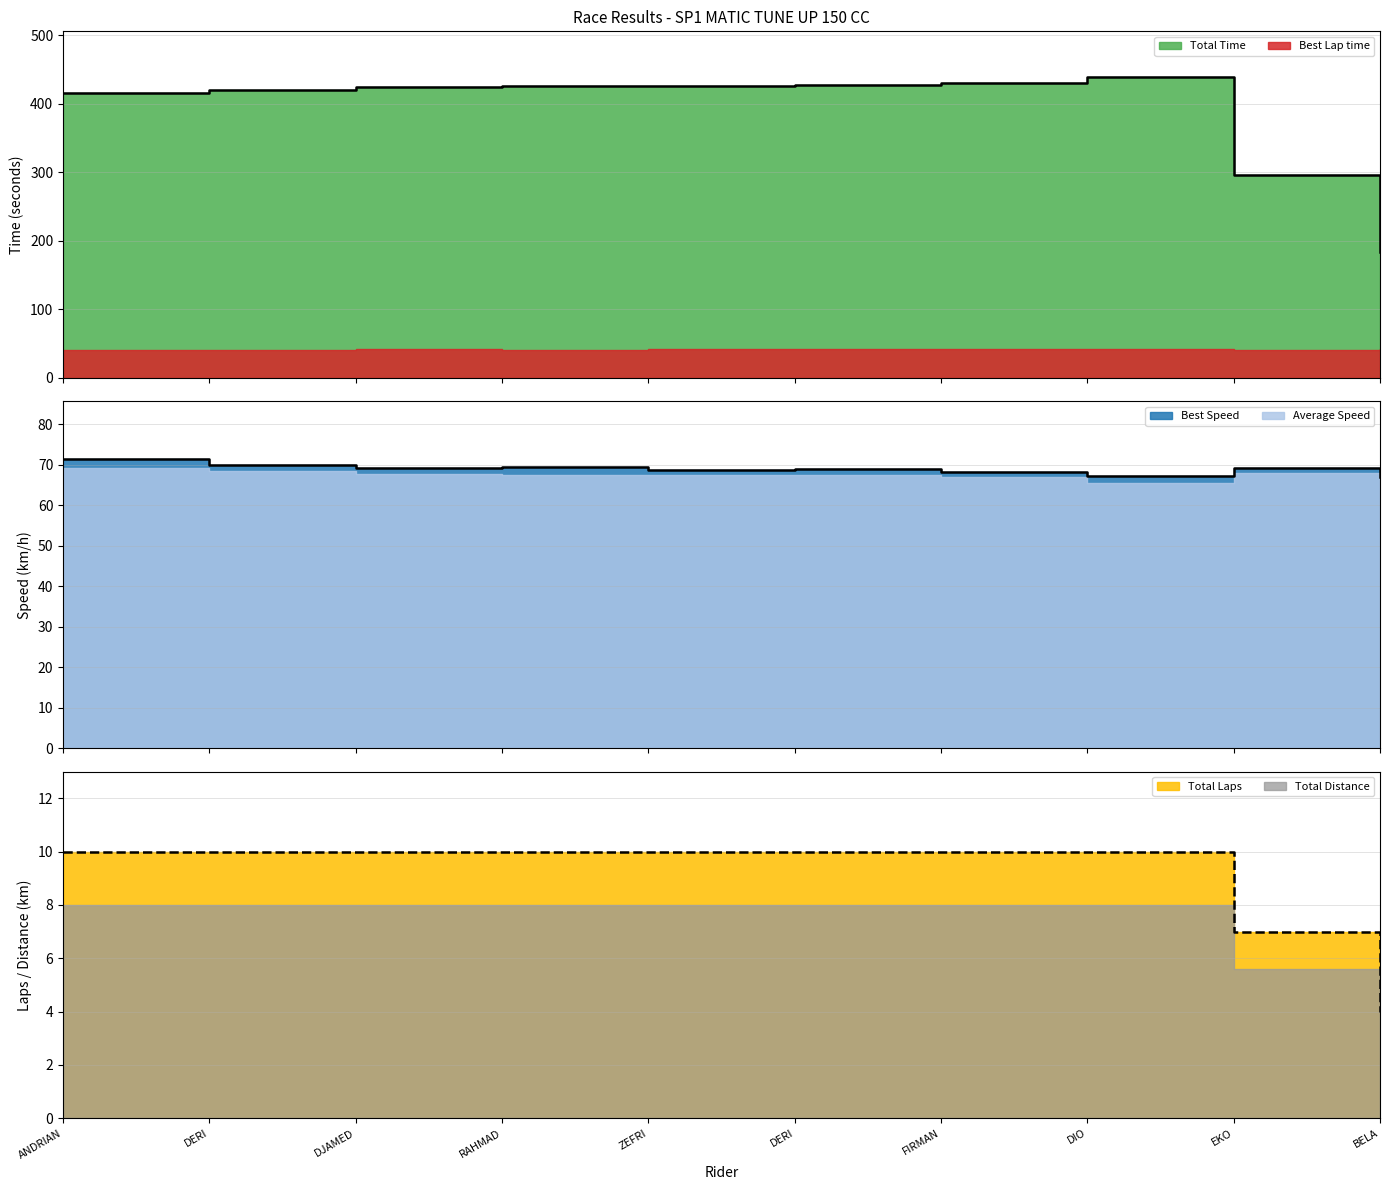

True or false: Total Laps and Best Lap time intersect in this chart.

False